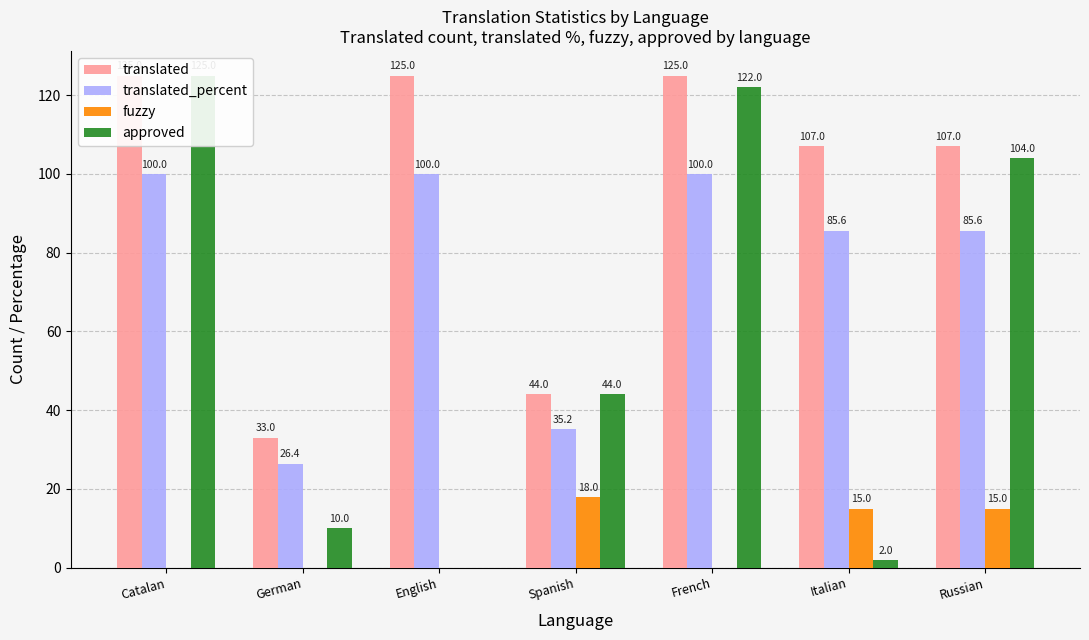

How many groups of bars are there?

7